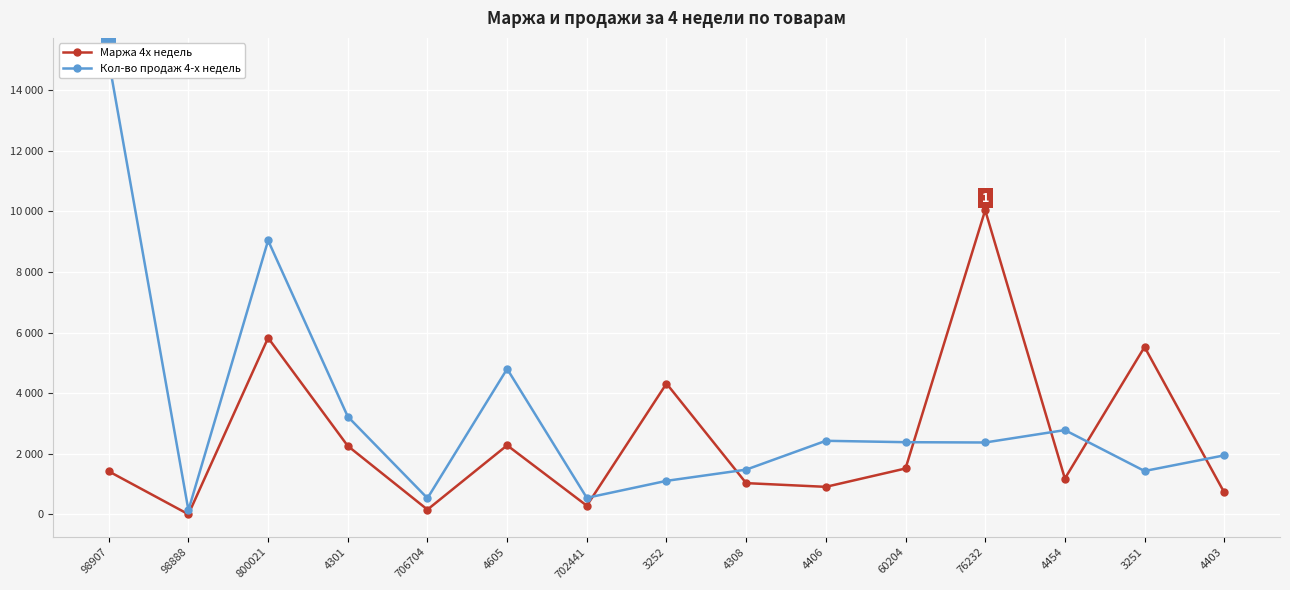

Read the Маржа 4х недель value at 4308, to the nearest 100.

1000